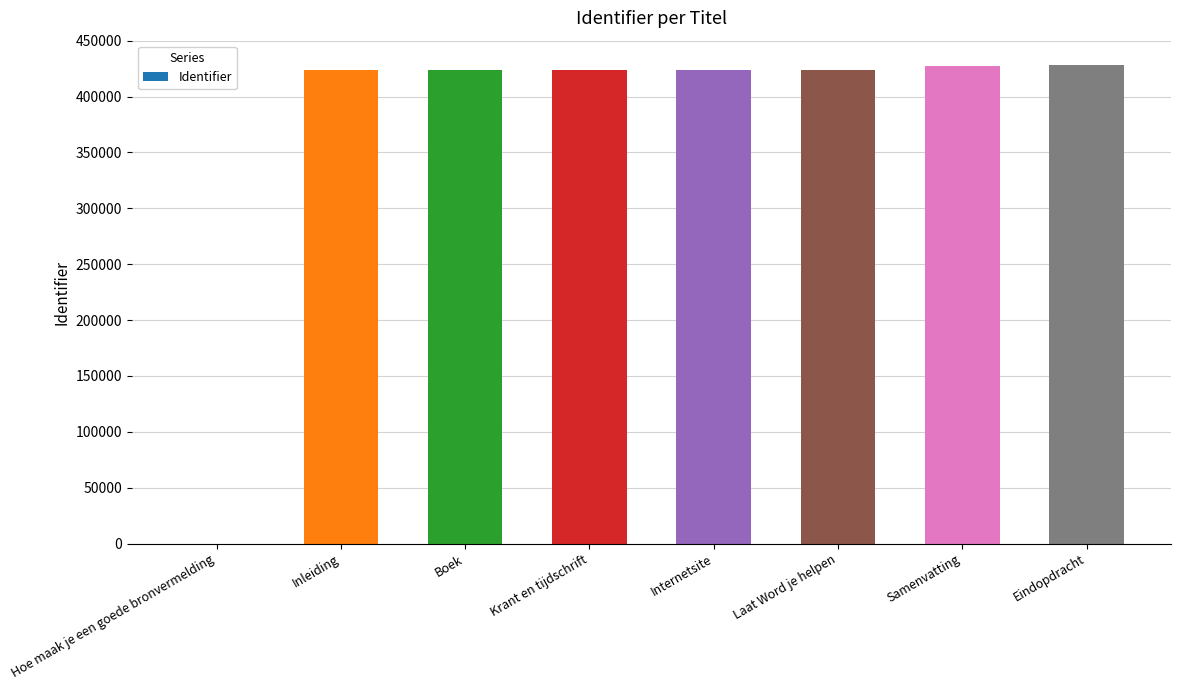

What is the greatest value displayed?

427787